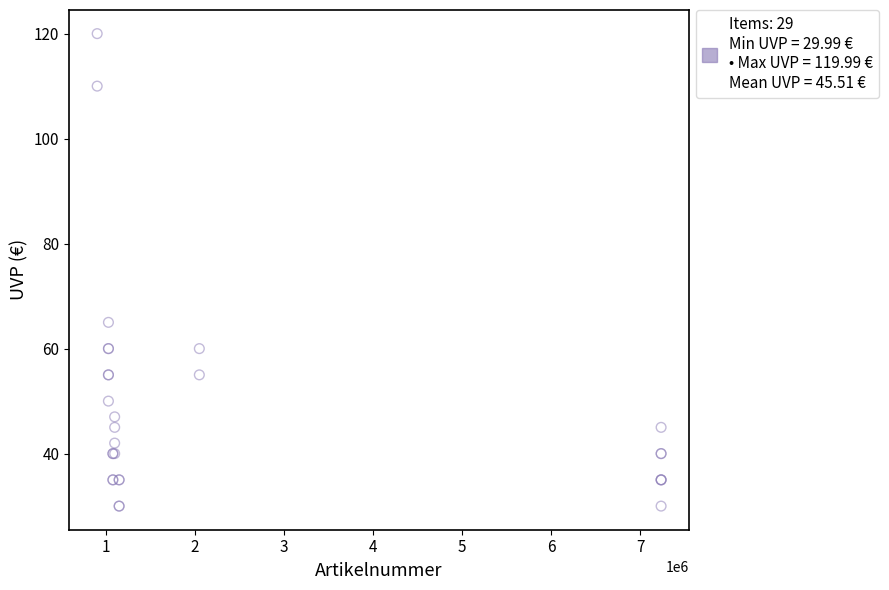

What Y value in the scatter plot is closest to 74?

65.0